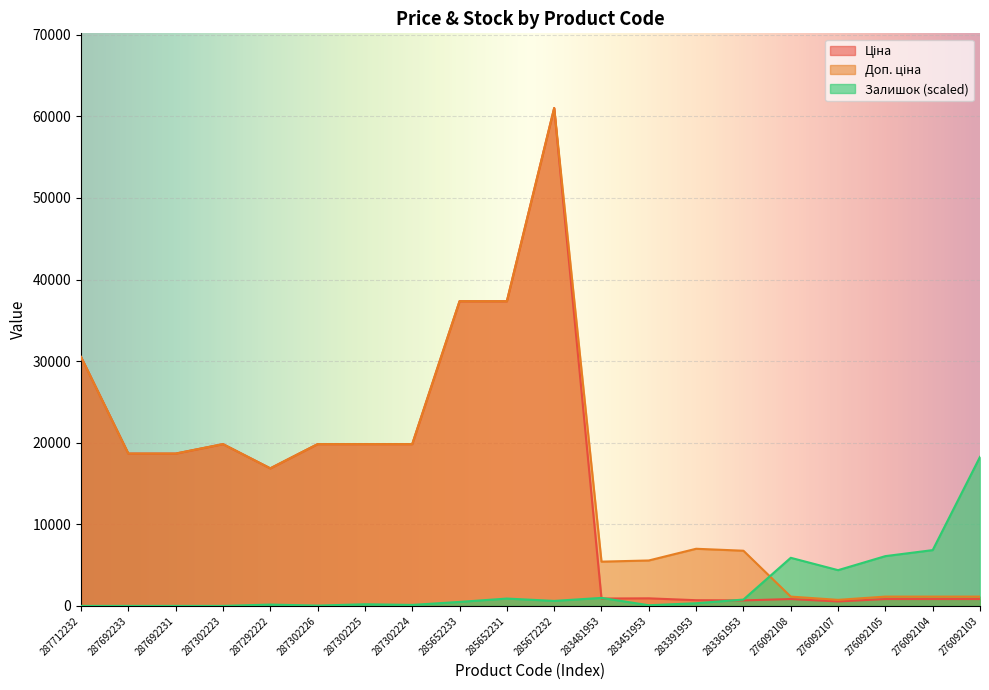

What are all the series names shown in the legend?

Ціна, Доп. ціна, Залишок